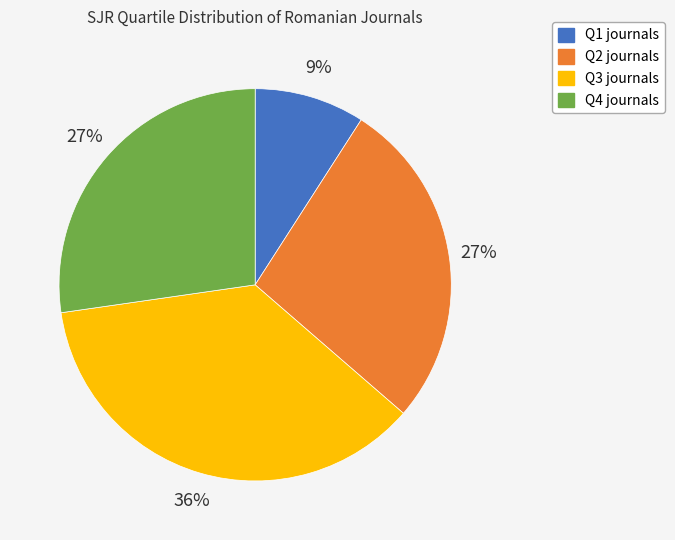

To the nearest percent, what portion does Q3 represent?

36%